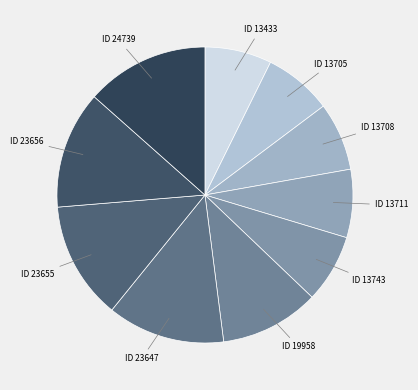

Is ID 23655 the majority of the pie?

No